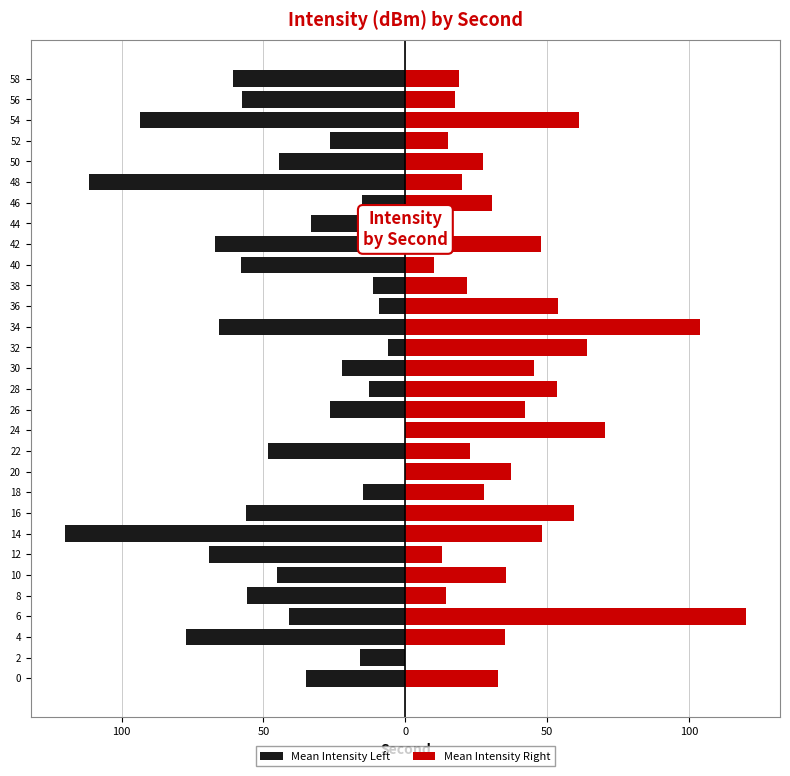

At 48, list the series in order from largest to smallest.

Mean Intensity Right, Mean Intensity Left